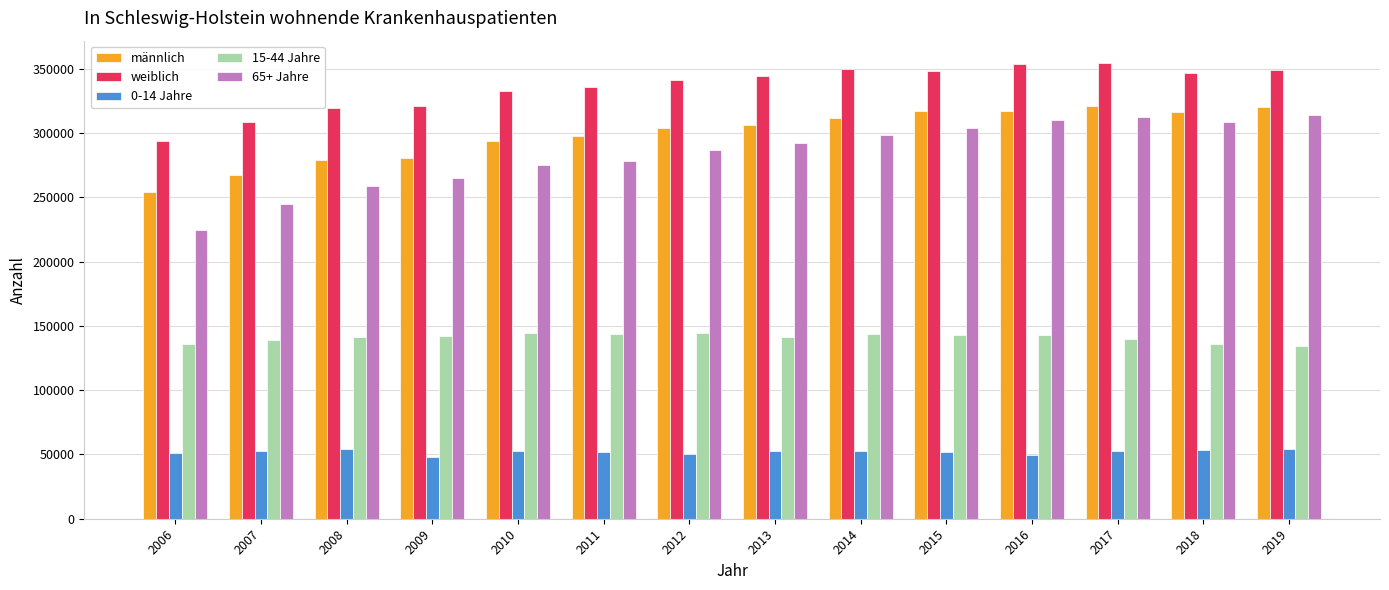

How many groups of bars are there?

14